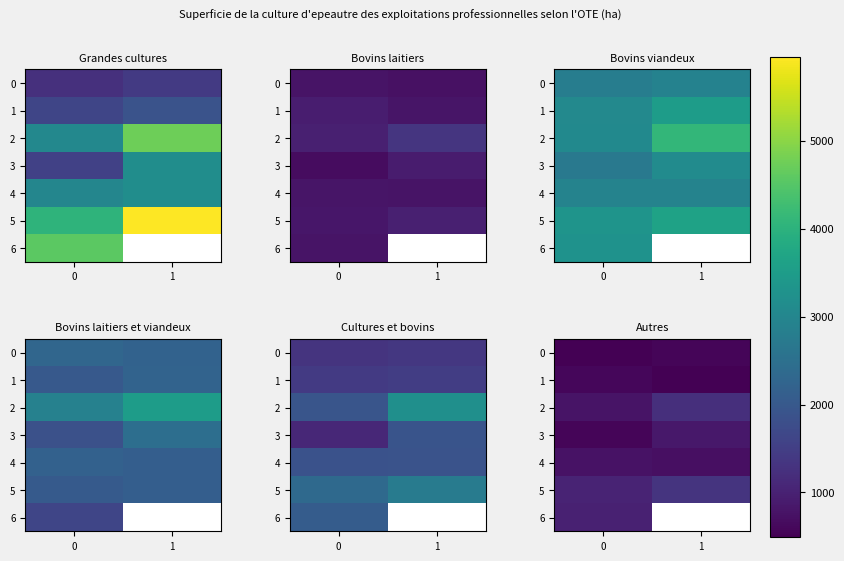

How many values in the 5 series are below 1306?

1